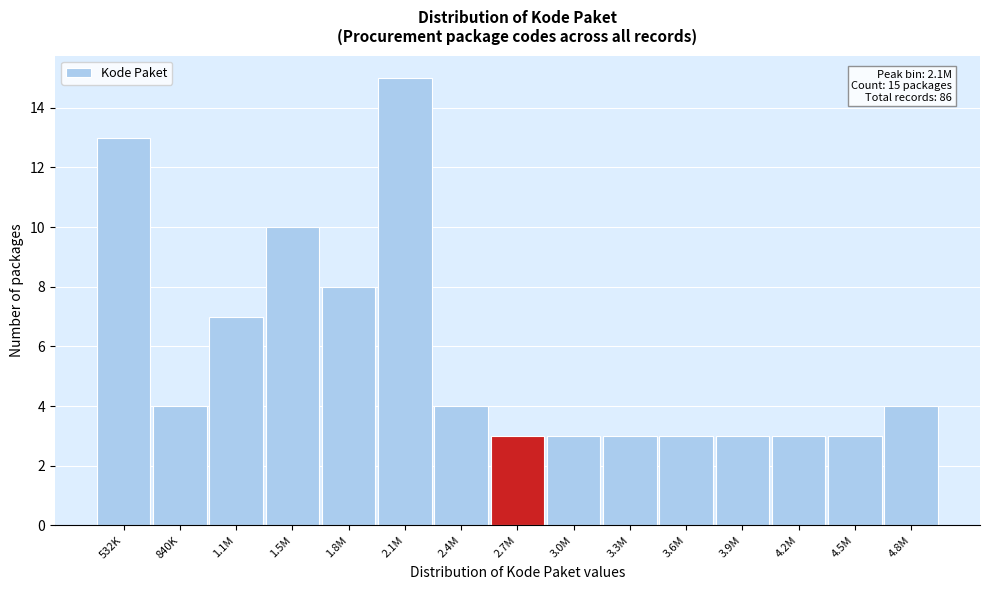

Reading left to right, list all the values displayed in this chart.

13	4	7	10	8	15	4	3	3	3	3	3	3	3	4